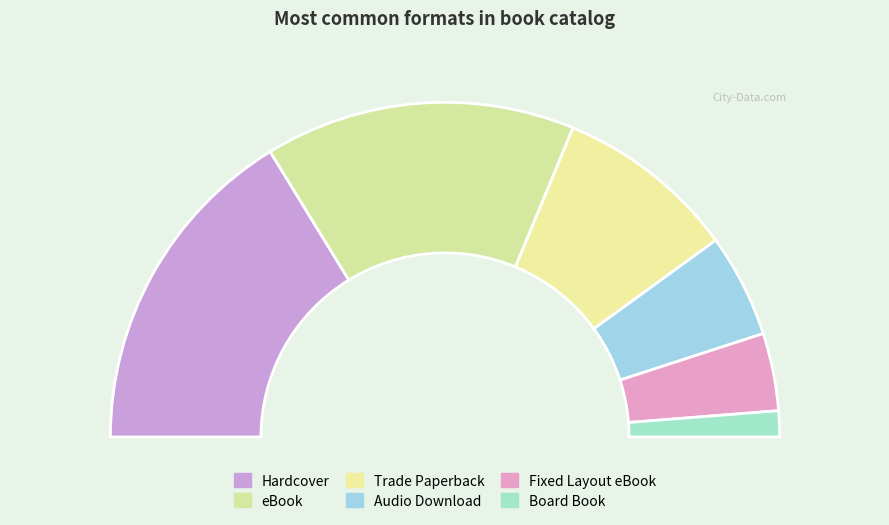

To the nearest percent, what portion does Audio Download represent?

10%